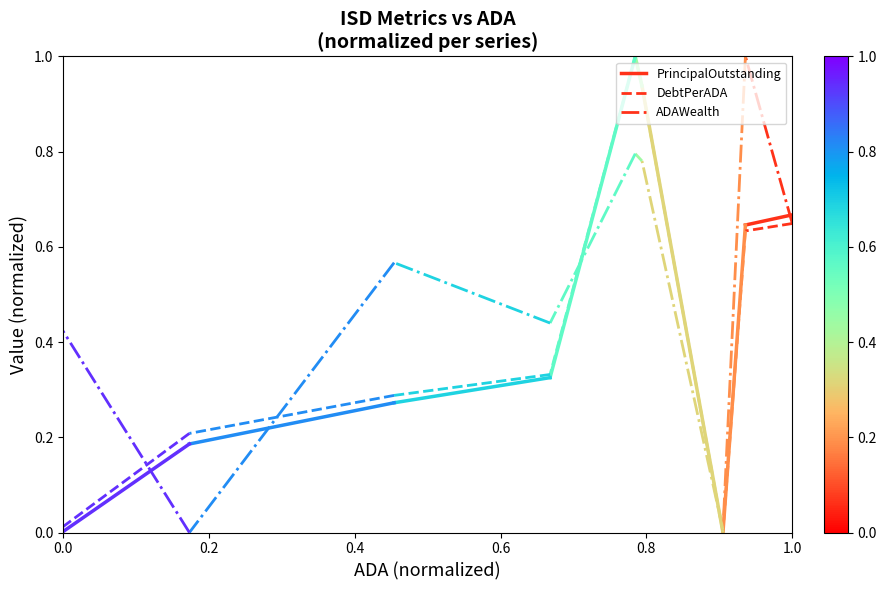

What is the difference between the ADAWealth values at 0.2 and 0.0?

0.4